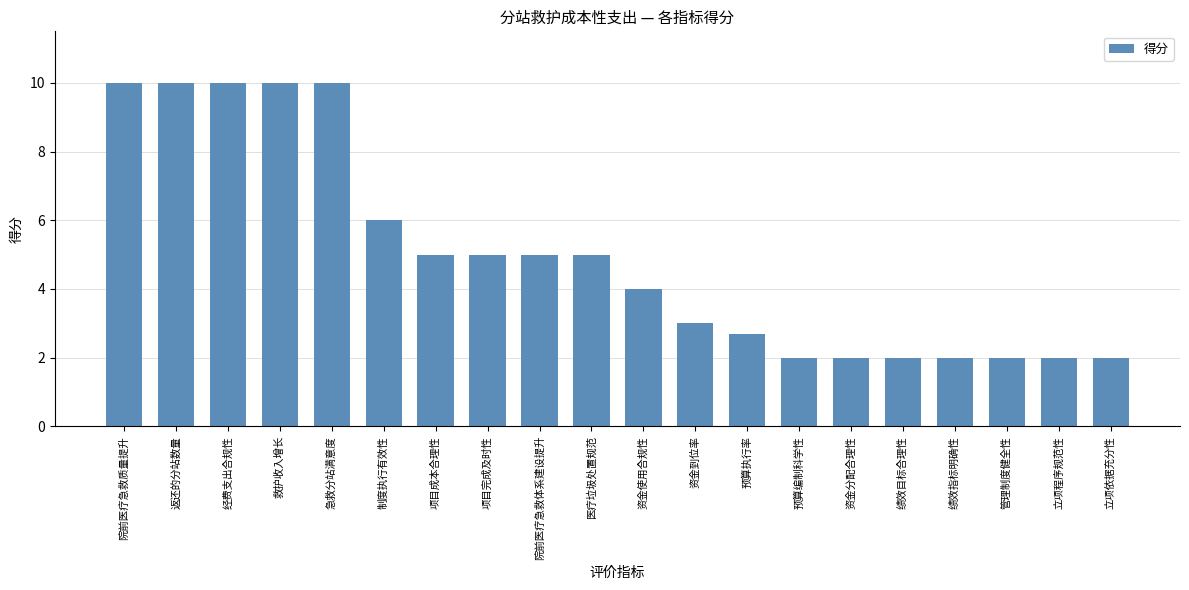

What is the minimum value shown in the chart?

2.0